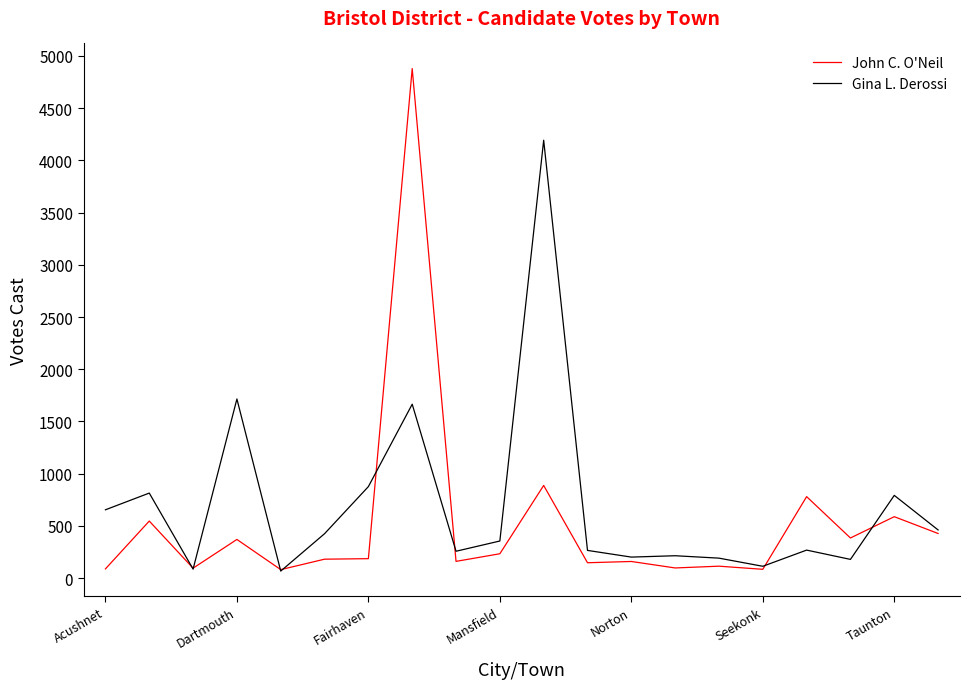

Rank the series by their maximum value, from lowest to highest.

Gina L. Derossi, John C. O'Neil